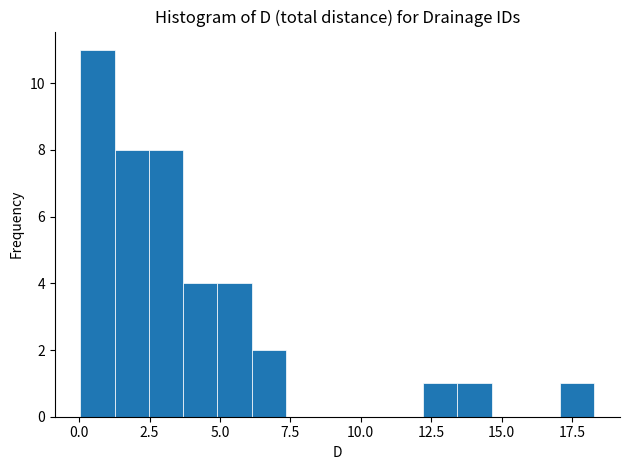

Read against the x-axis, roughly where is the centre of the tallest bar?

0.5